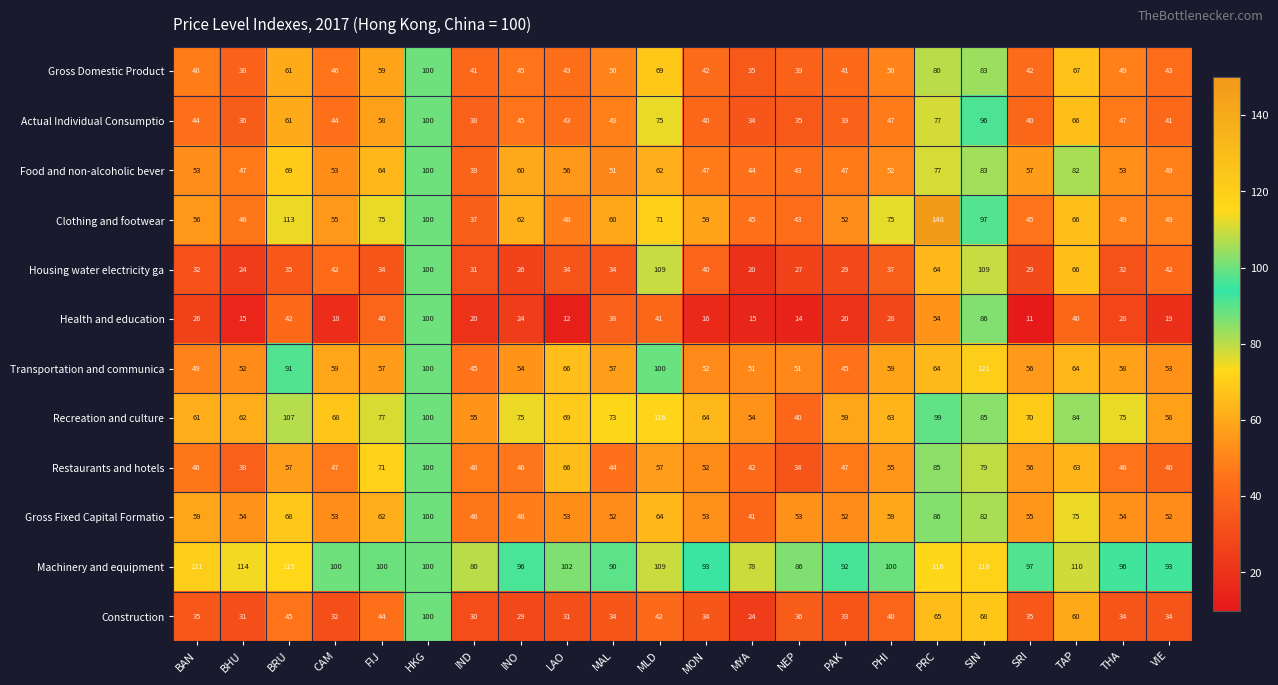

Between INO and PAK, which series saw the biggest shift?

Recreation and culture